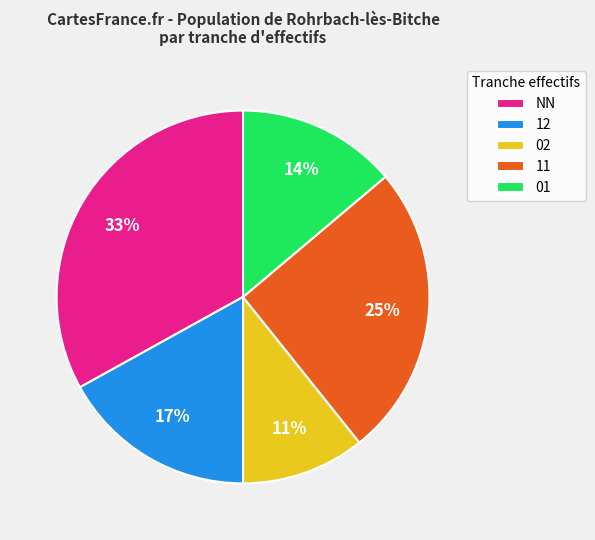

Between 02 and 12, which is larger?

12